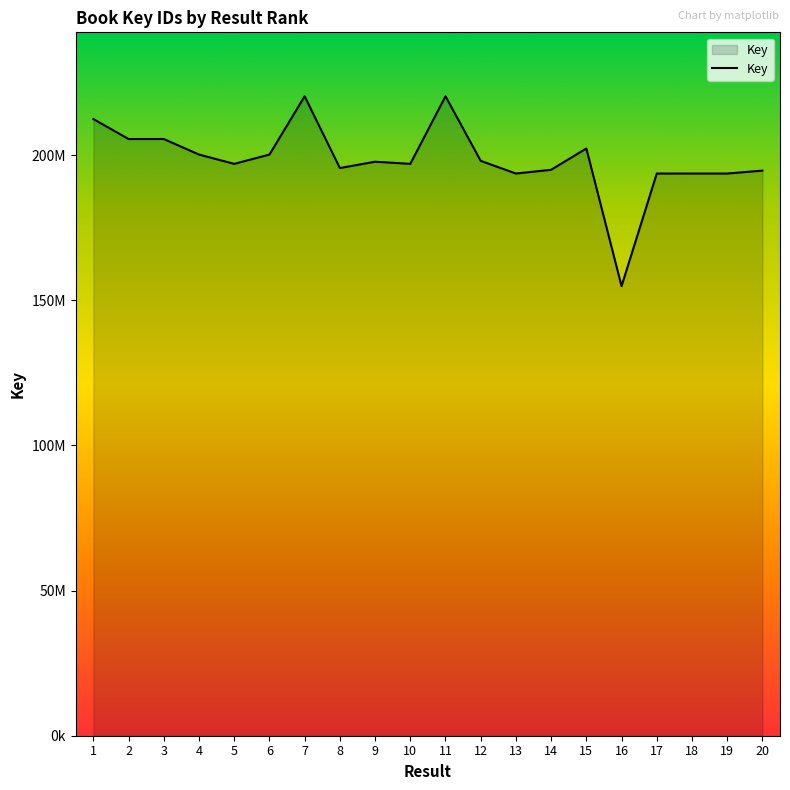

Does the chart have visible grid lines?

No